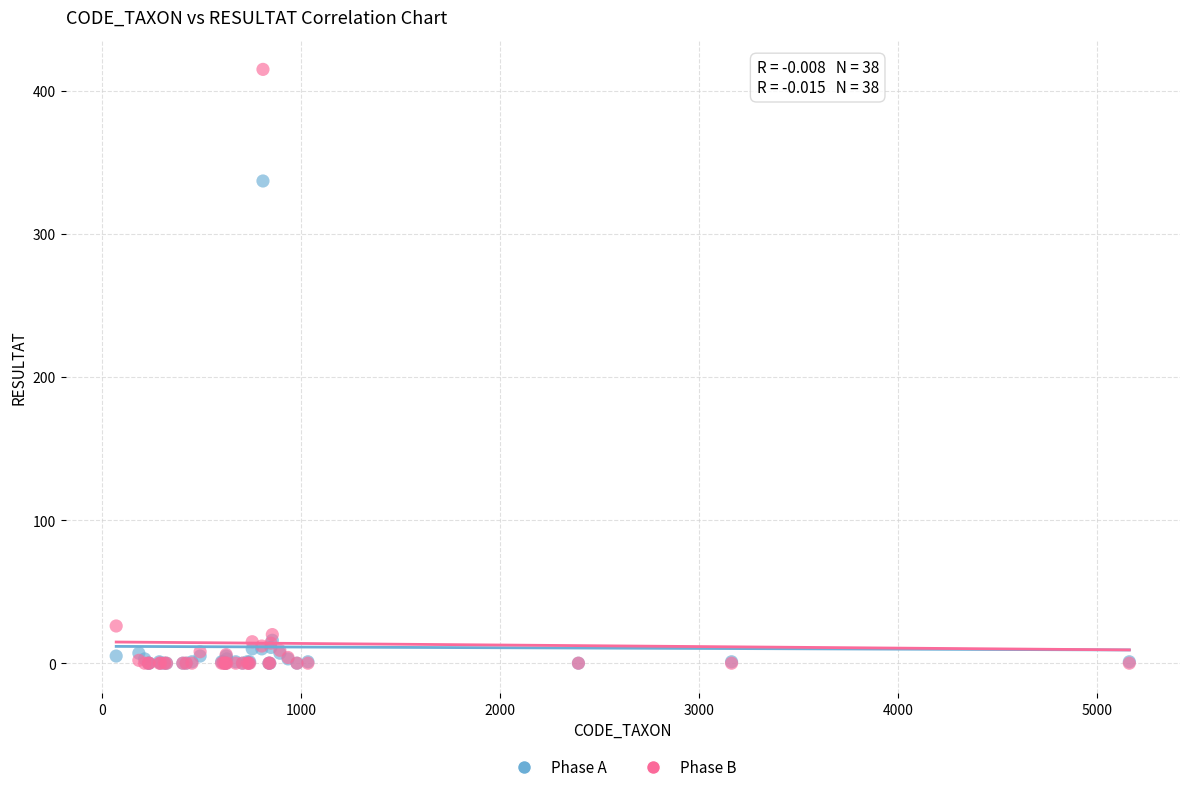

Which series reaches the maximum Y coordinate?

Phase B